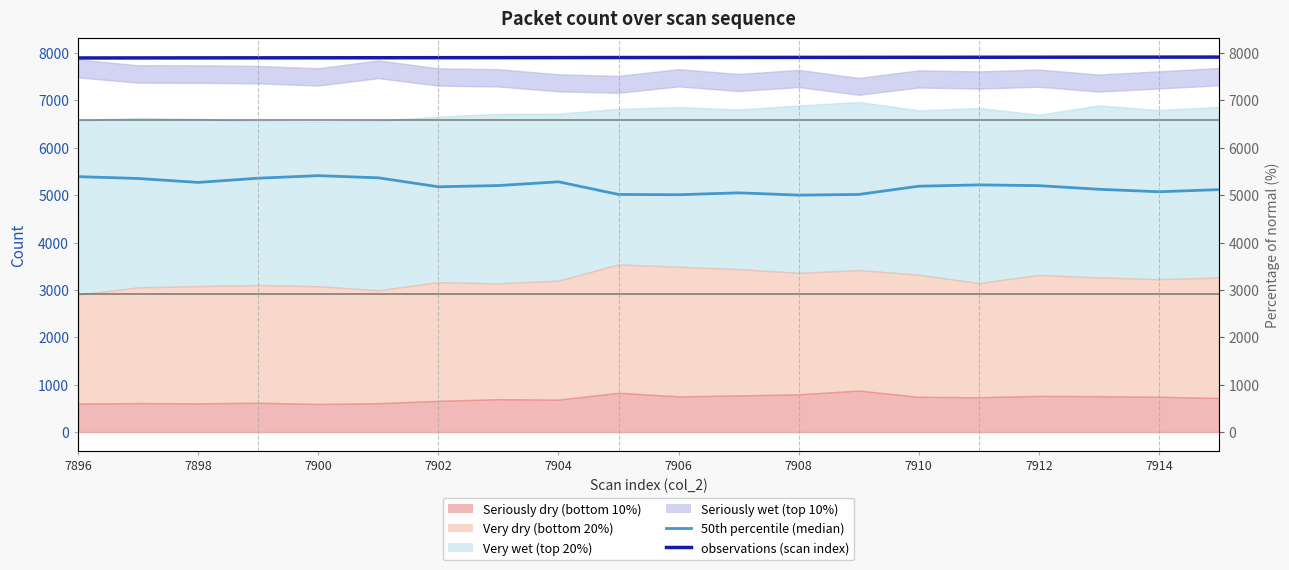

What is the sum of the observations (scan index) values at 19 and 18?

15829